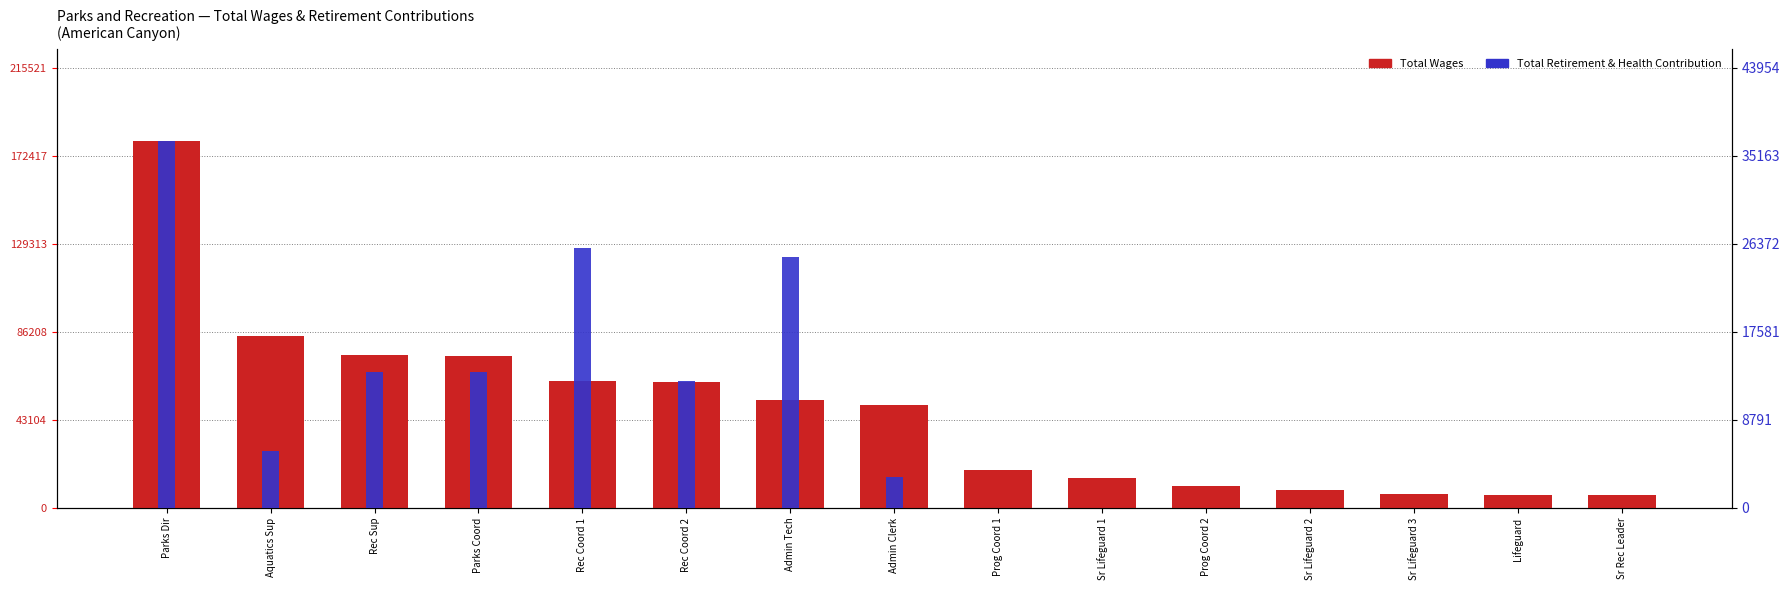

Reading left to right, transcribe all the data shown in this chart.

Total Wages: 179601	84240	74859	74519	61882	61657	52786	50350	18527	14538	10531	8832	6889	6309	6121
Total Retirement & Health Contribution: 36628	5639	13580	13561	25897	12618	25075	3119	0	0	0	0	0	0	0